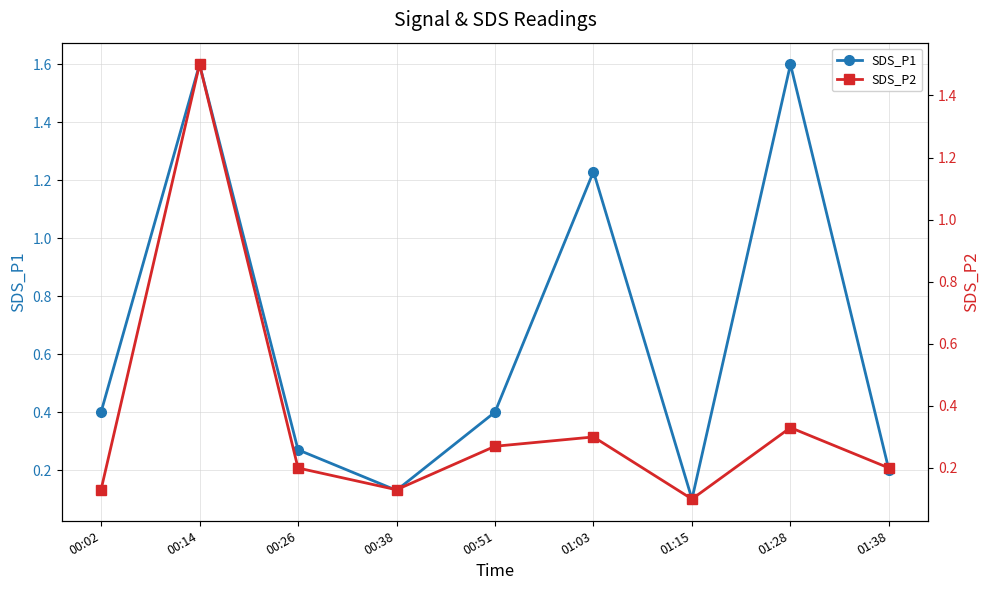

What is the approximate value of SDS_P1 at 00:51?

0.4